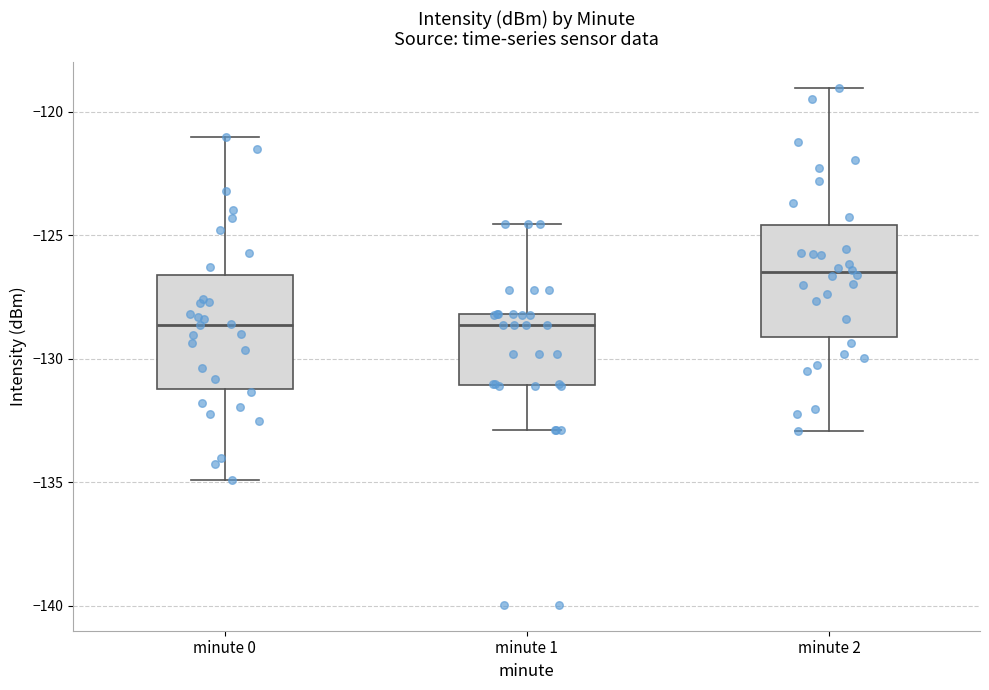

Reading left to right, transcribe this box plot: for each box, give where its median line is, the range the box spans, and where its two whiskers end, as read against the y-axis. The values are not printed on the chart, so give them approximately, as read against the axis.

minute 0: median -128.5, box -131.0 to -126.5, whiskers -135.0 to -121.0
minute 1: median -128.5, box -131.0 to -128.0, whiskers -133.0 to -124.5
minute 2: median -126.5, box -129.0 to -124.5, whiskers -133.0 to -119.0